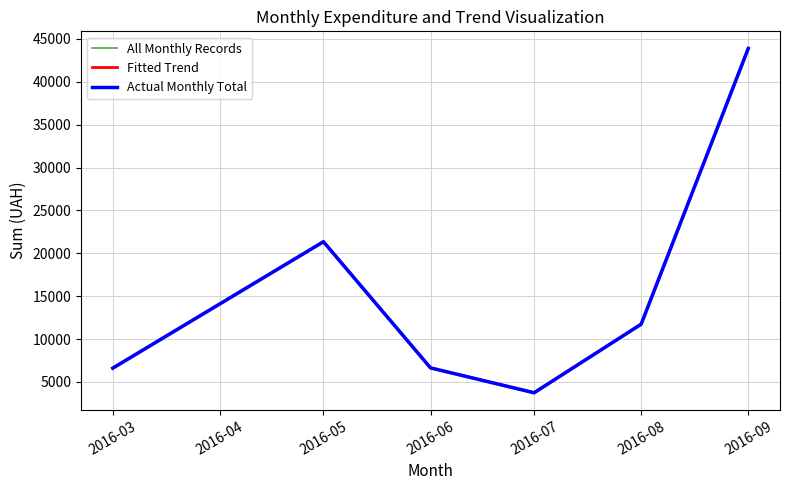

Is this an area chart (filled region under the line)?

No